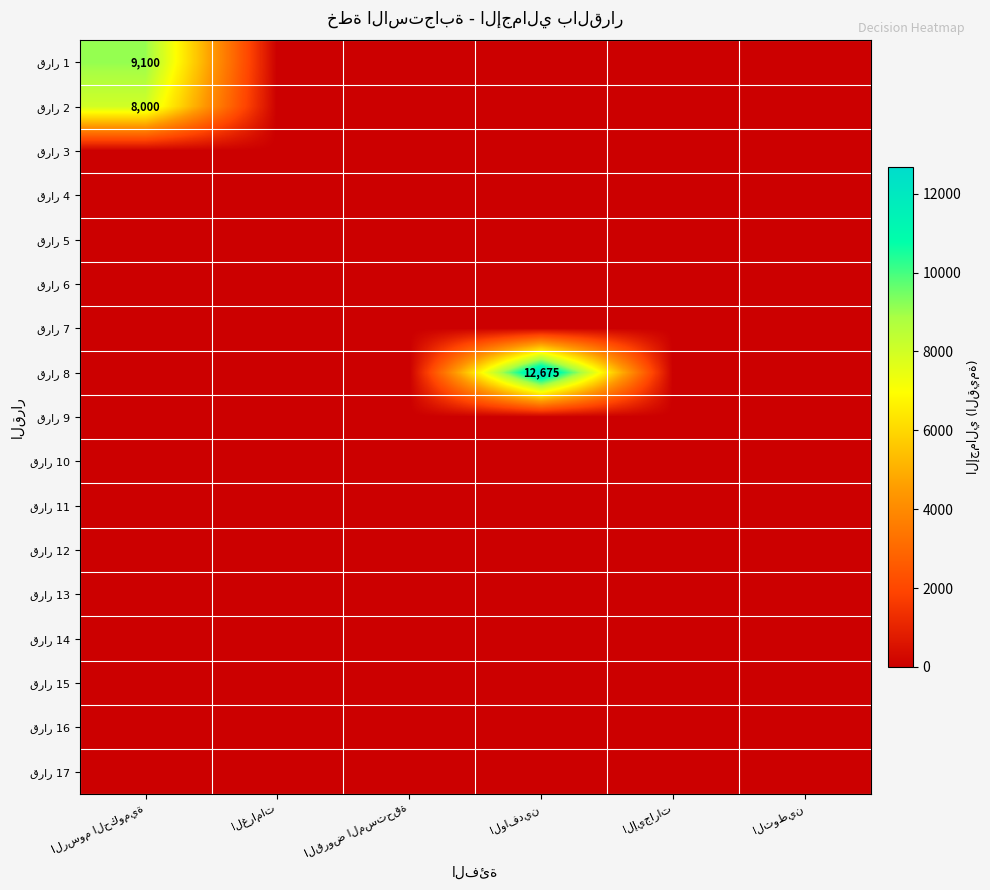

The value of row_0 at الإيجارات is 5769. True or false?

False